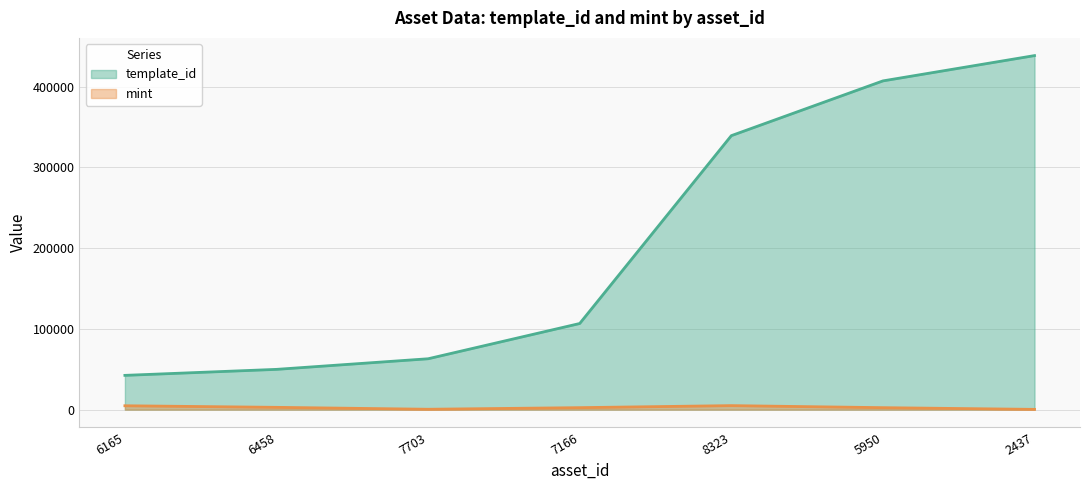

At 6165, list the series in order from smallest to largest.

mint, template_id